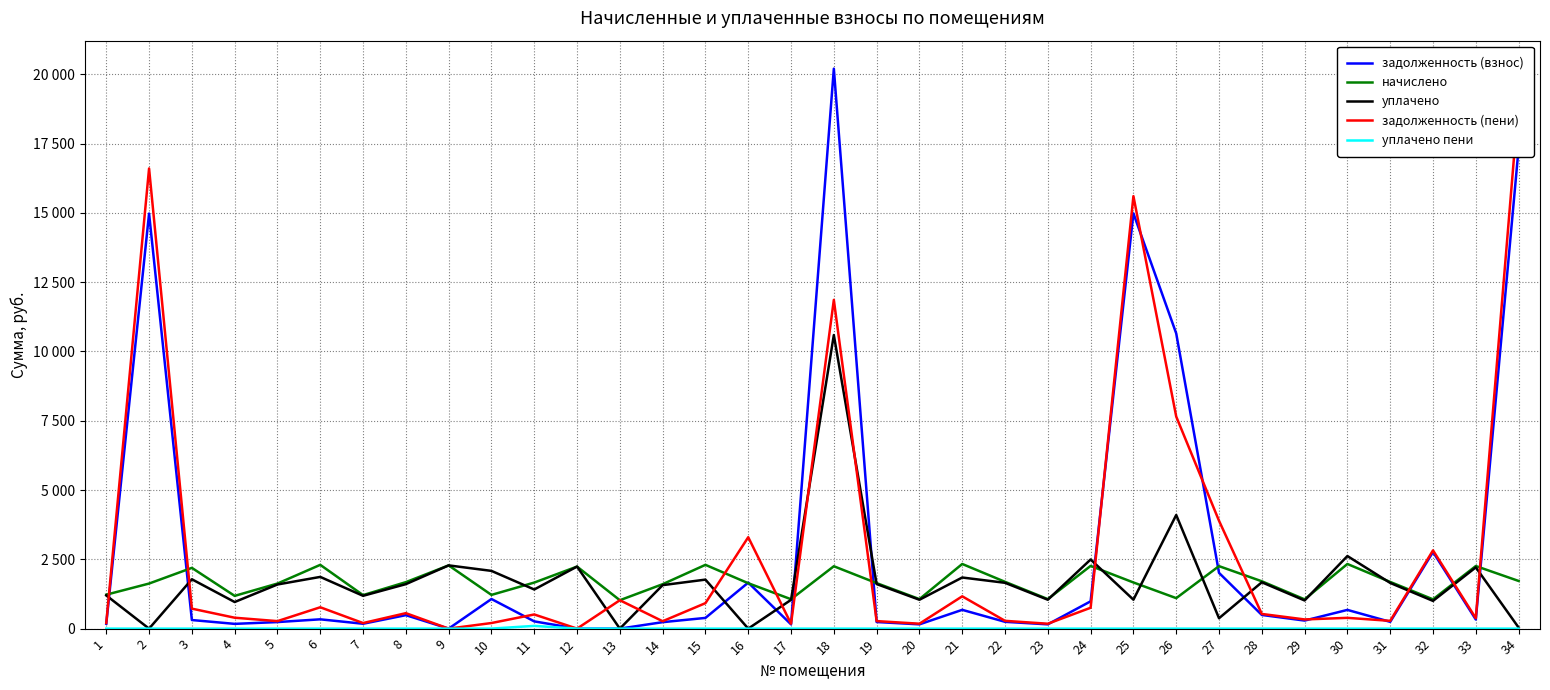

Is this an area chart (filled region under the line)?

No